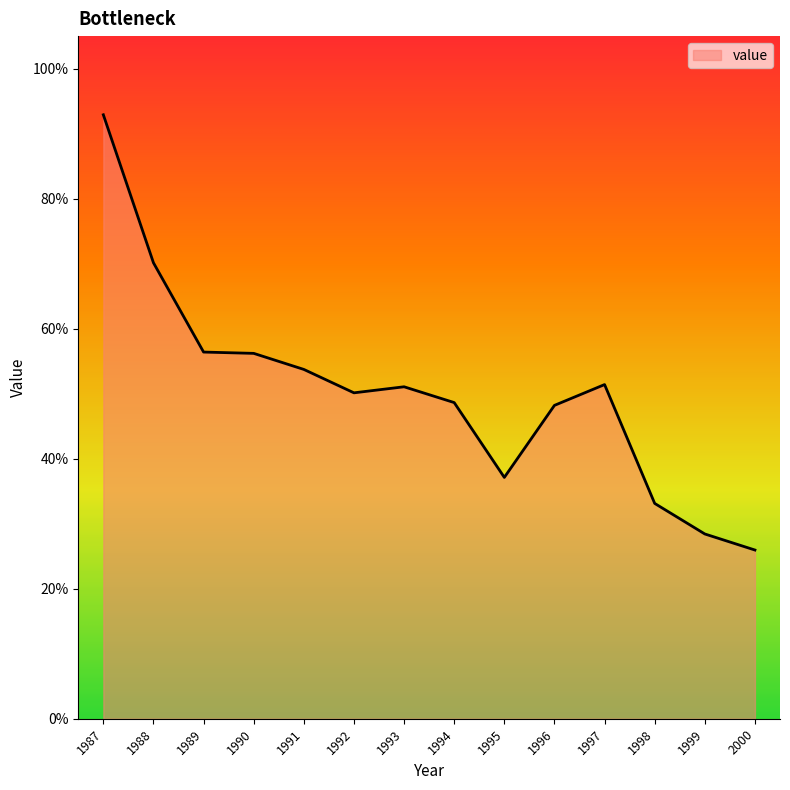

How many interior local peaks (higher than both neighbors) does the data have?

2